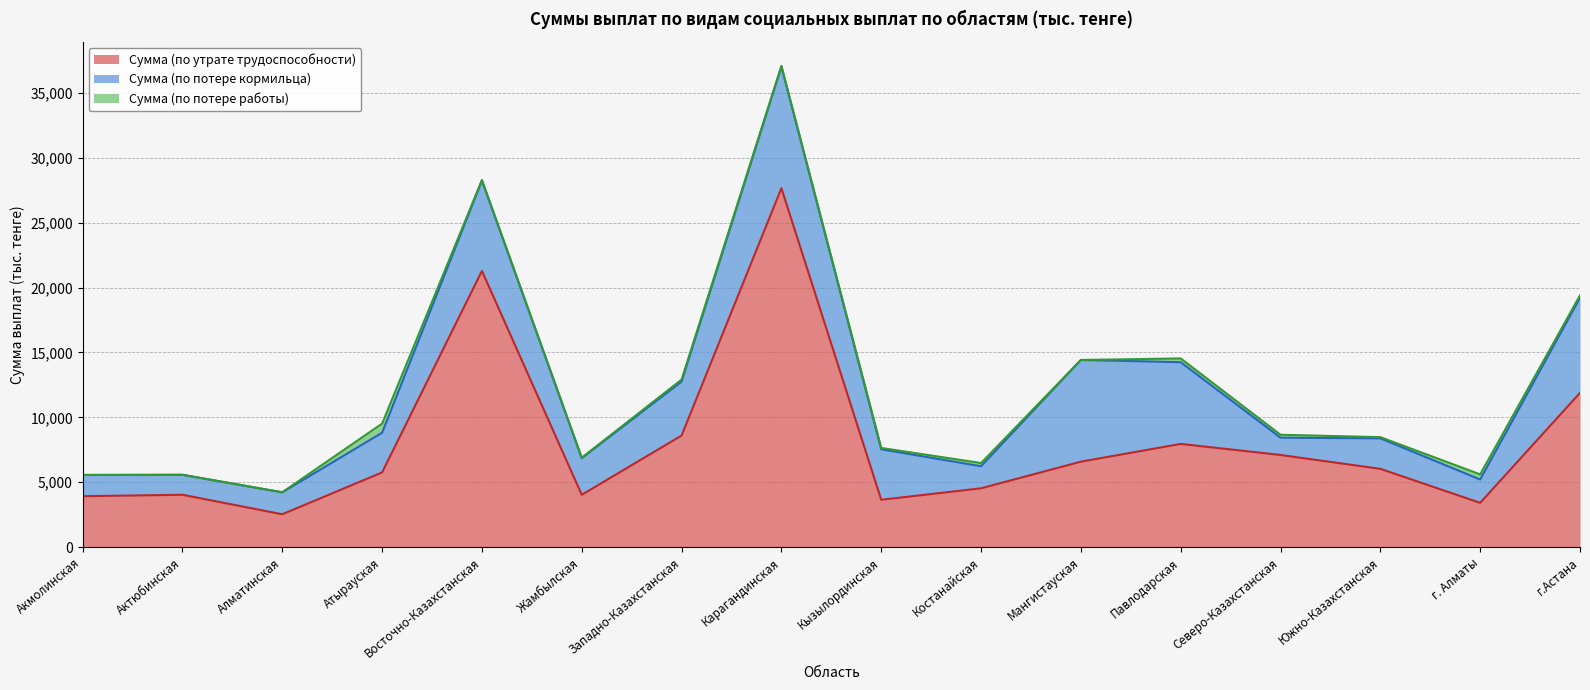

Rank the series by their average value, from lowest to highest.

Сумма (по потере работы), Сумма (по потере кормильца), Сумма (по утрате трудоспособности)